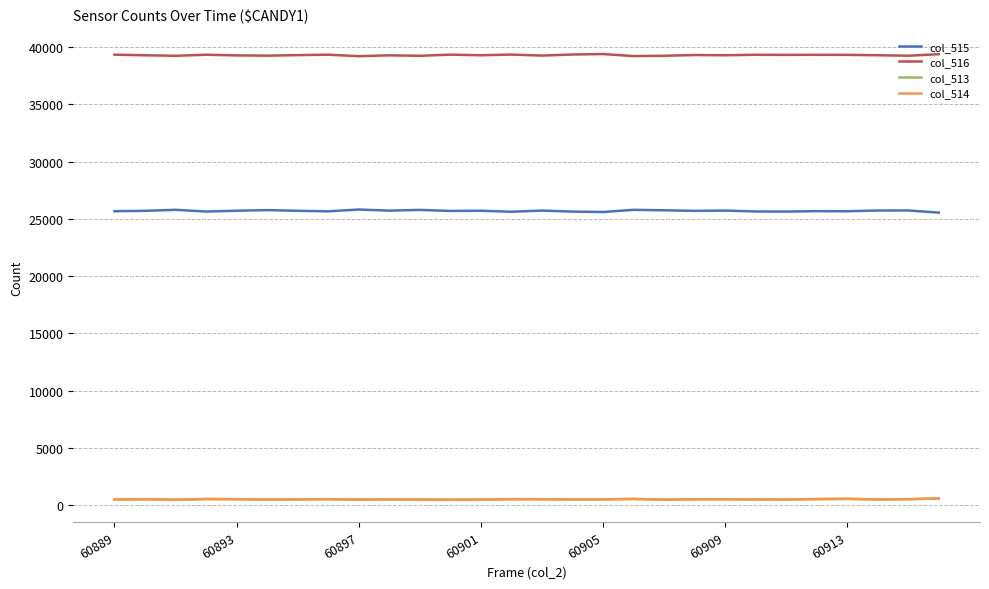

What is the minimum value for col_515?

25557